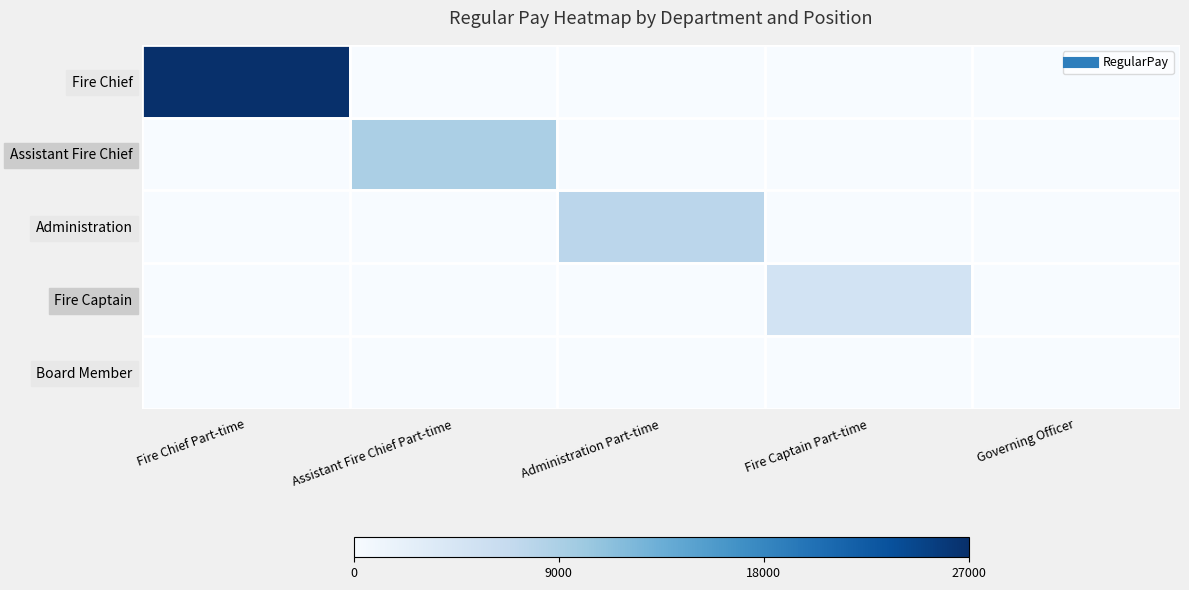

List the series in order of their peak value, highest first.

Fire Chief, Assistant Fire Chief, Administration, Fire Captain, Board Member